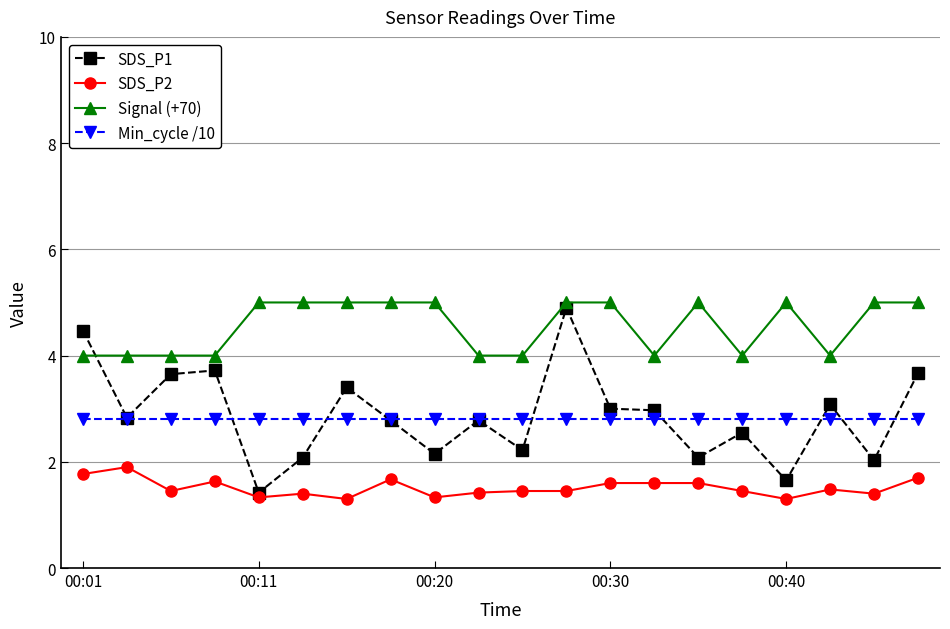

After their last crossing, which series has the higher values: Signal (+70) or SDS_P1?

Signal (+70)